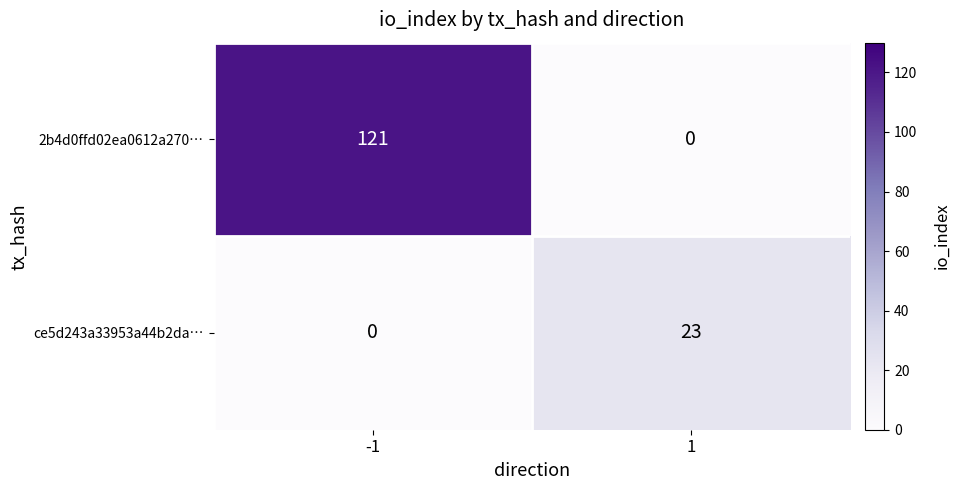

What is the difference between the highest and lowest values at -1?

121